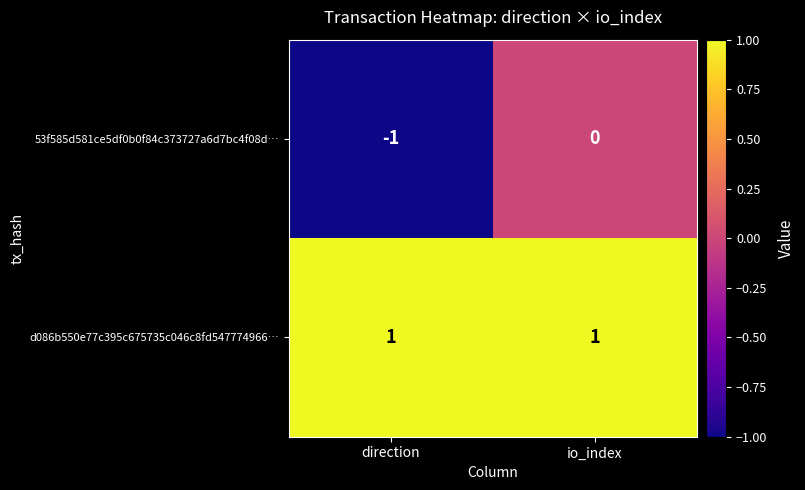

List the series in order of their overall mean, highest first.

d086b550e77c395c675735c046c8fd547774966…, 53f585d581ce5df0b0f84c373727a6d7bc4f08d…